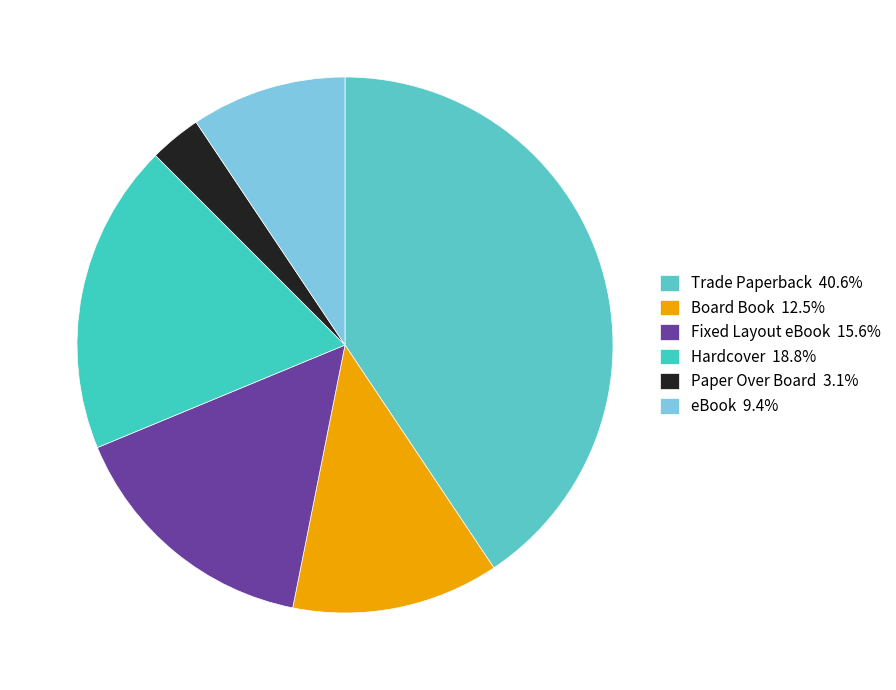

Count the number of slices in the pie.

6